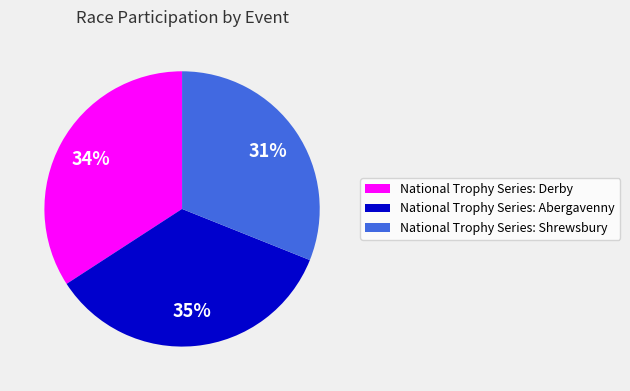

How many slices are in this pie chart?

3